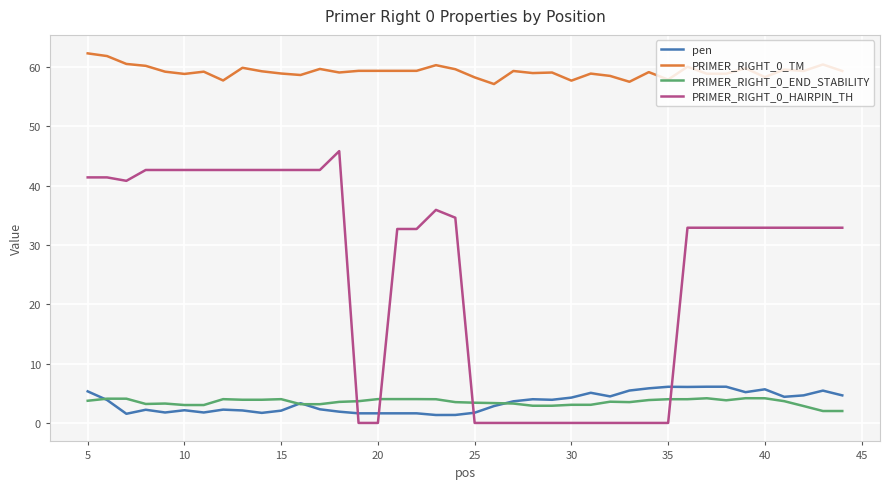

What is the maximum value for PRIMER_RIGHT_0_TM?

62.3